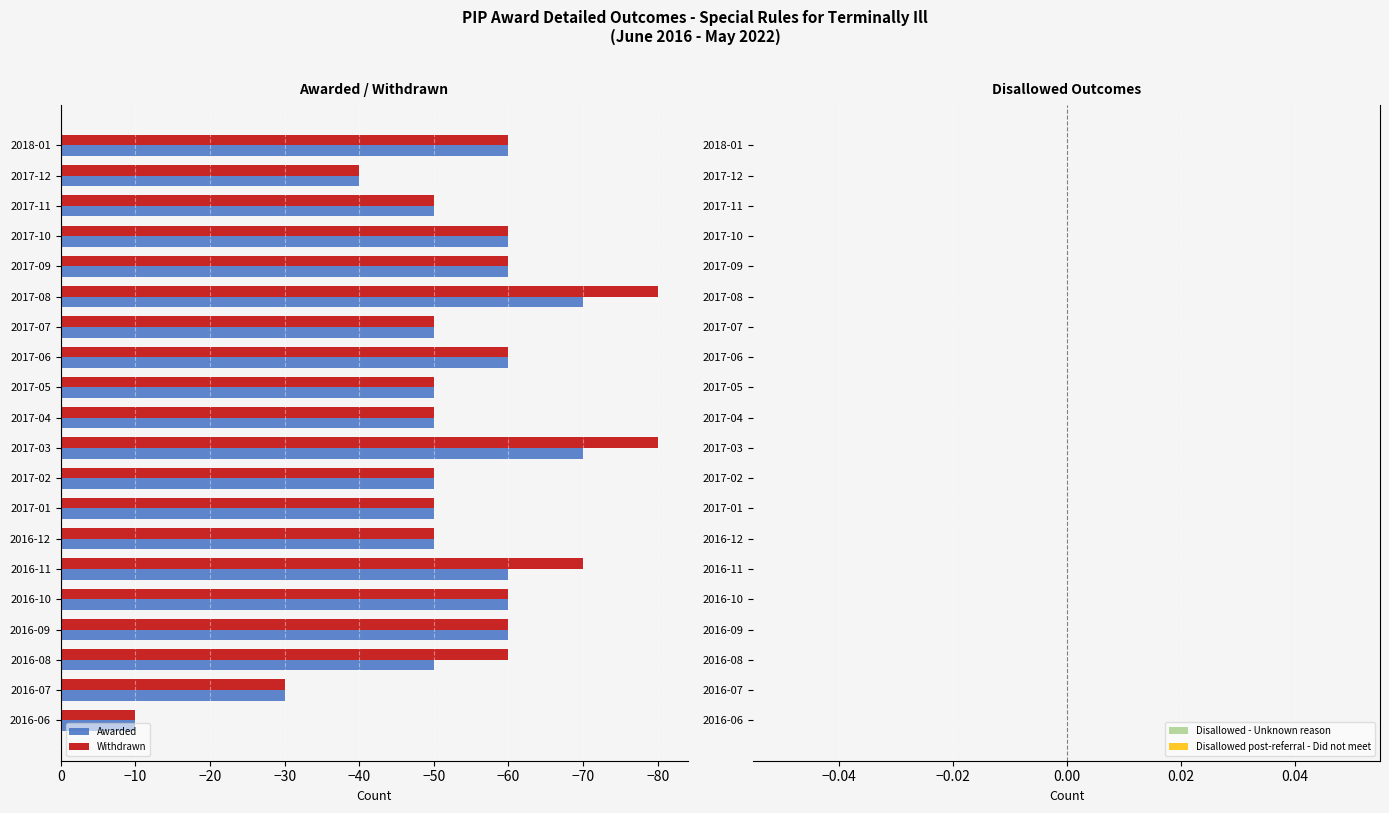

The Withdrawn series shows -70 at 2016-11. True or false?

True